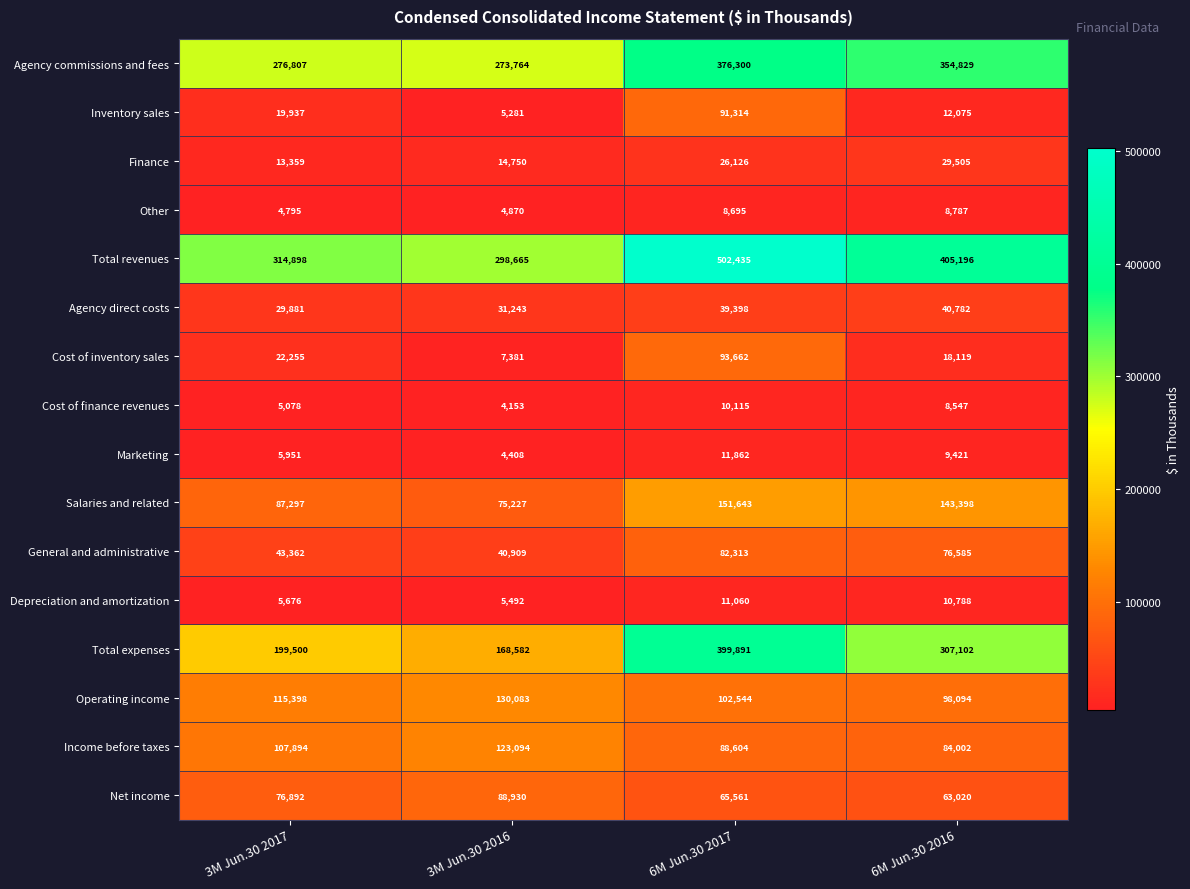

What is the approximate value of Finance at 3M Jun.30 2017?

13359